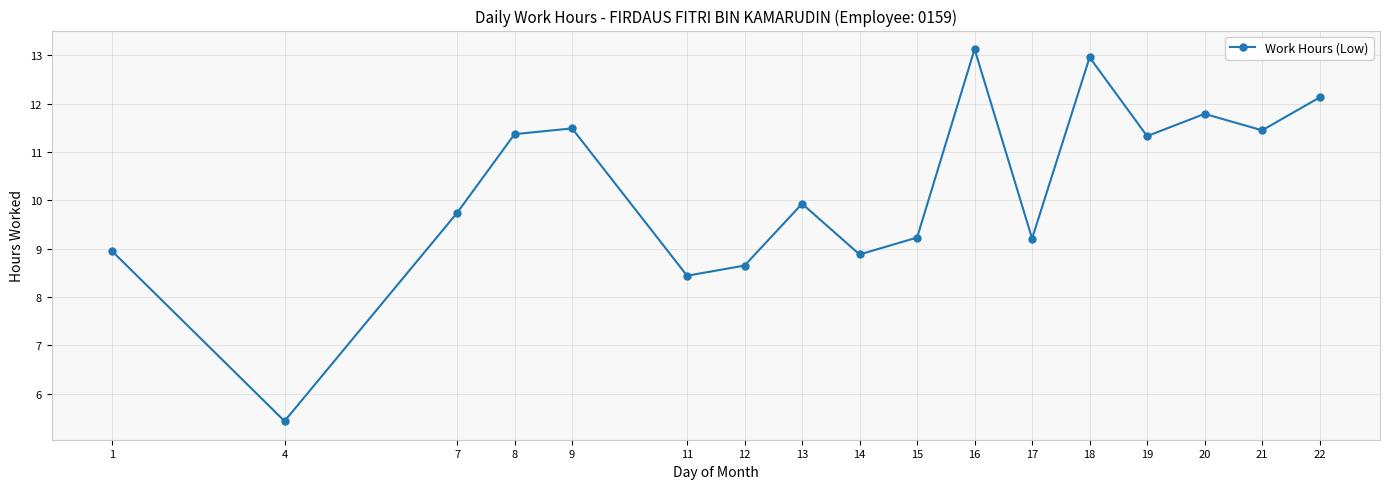

The value at 1 is 13.0. True or false?

False